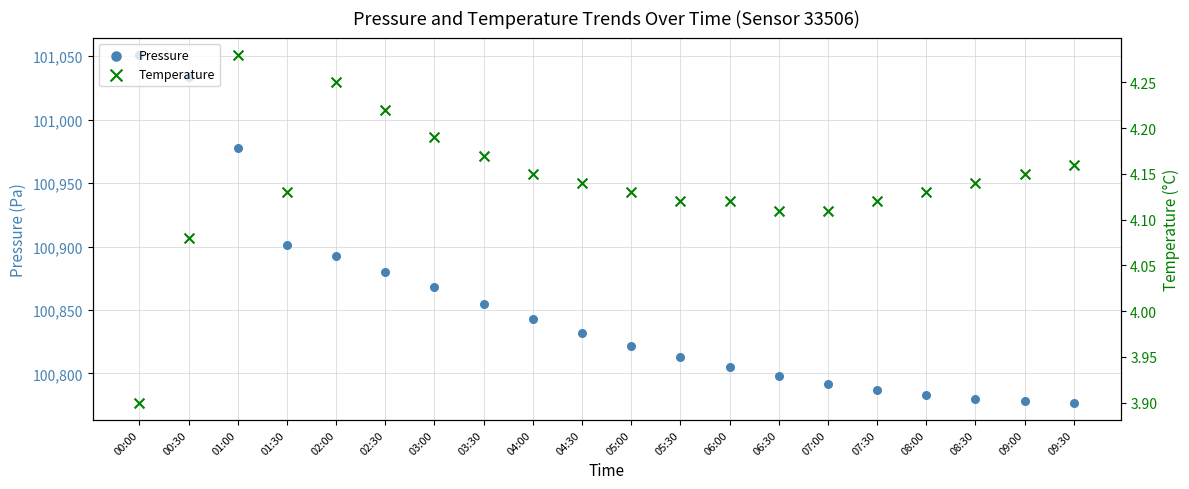

What is the total value across all series at 02:30?

100884.2